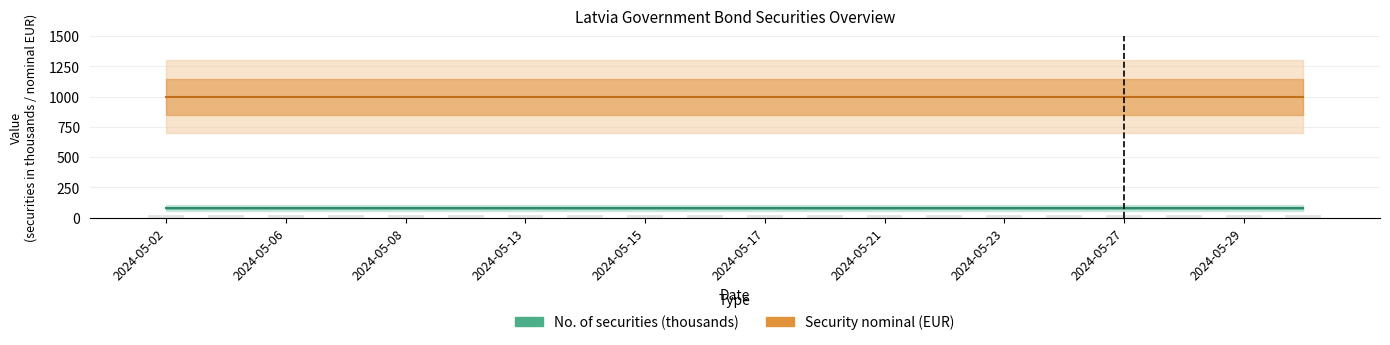

Reading right to left, what are all the values shown in this chart?

No. of securities: 80	80	80	80	80	80	80	80	80	80	80	80	80	80	80	80	80	80	80	80
Security nominal: 1000	1000	1000	1000	1000	1000	1000	1000	1000	1000	1000	1000	1000	1000	1000	1000	1000	1000	1000	1000